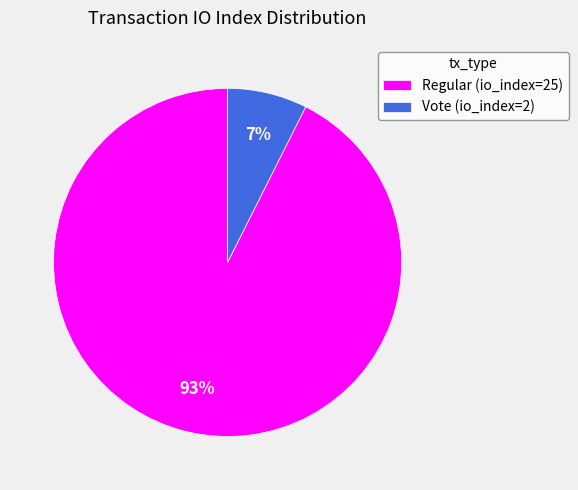

Which has a higher value, Regular (io_index=25) or Vote (io_index=2)?

Regular (io_index=25)